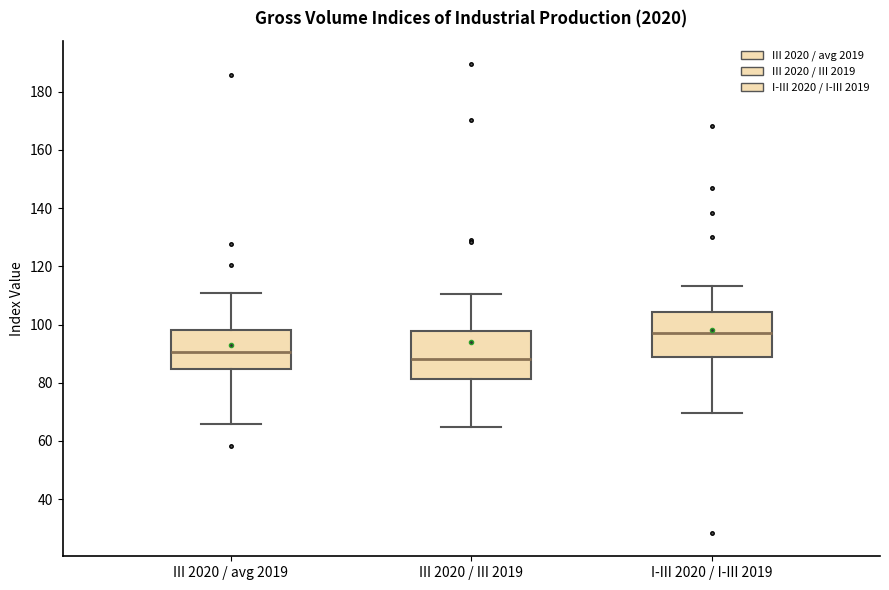

Reading left to right, read every box against the y-axis: the position of its median line, the range the box covers, and the ends of its whiskers. The values are not printed on the chart, so give them approximately, as read against the axis.

III 2020 / avg 2019: median 90, box 84 to 98, whiskers 66 to 110
III 2020 / III 2019: median 88, box 82 to 98, whiskers 64 to 110
I-III 2020 / I-III 2019: median 96, box 88 to 104, whiskers 70 to 114